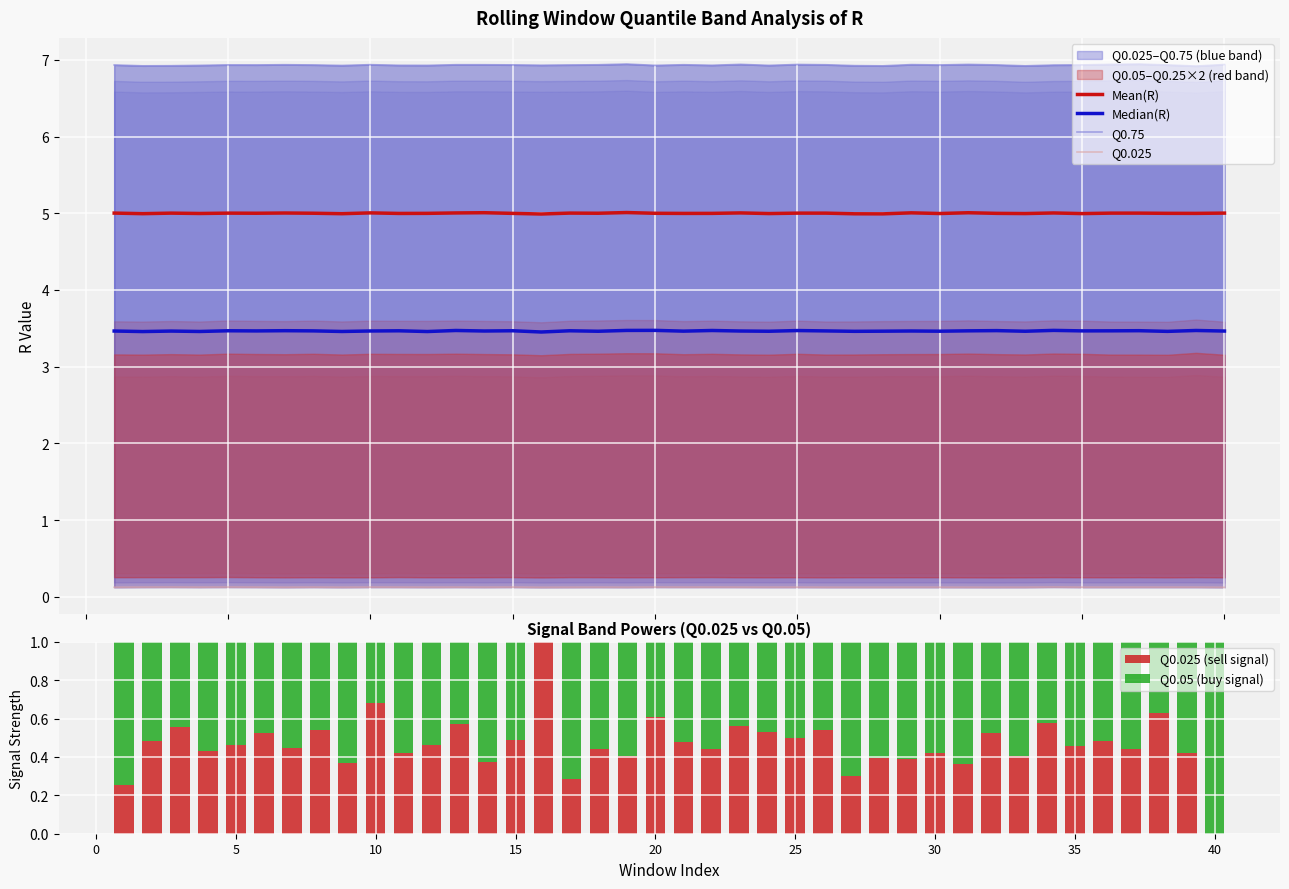

What is the average value of the Q0.025 (sell signal) series?

0.5